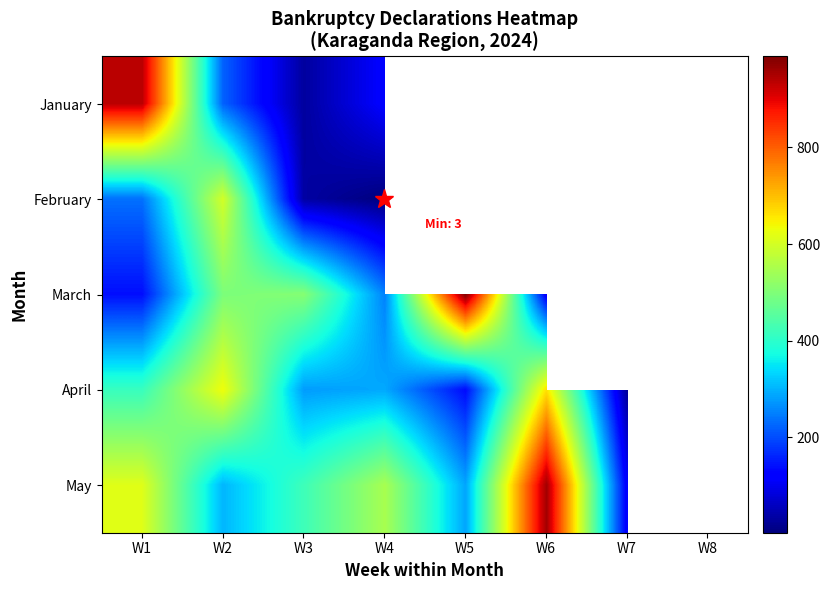

Where does the April series first go above 290?

W1